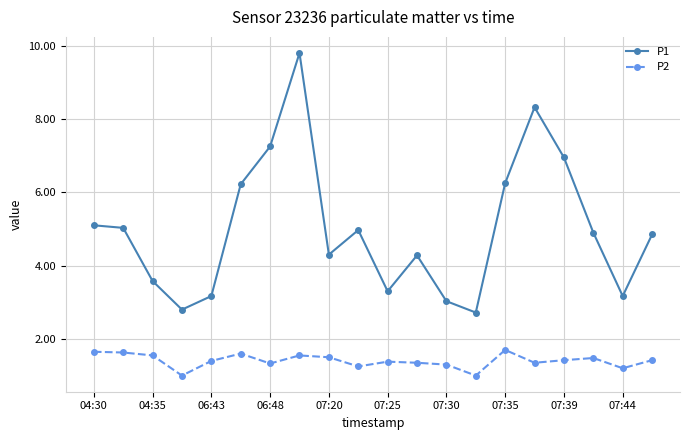

True or false: P1 and P2 intersect in this chart.

False